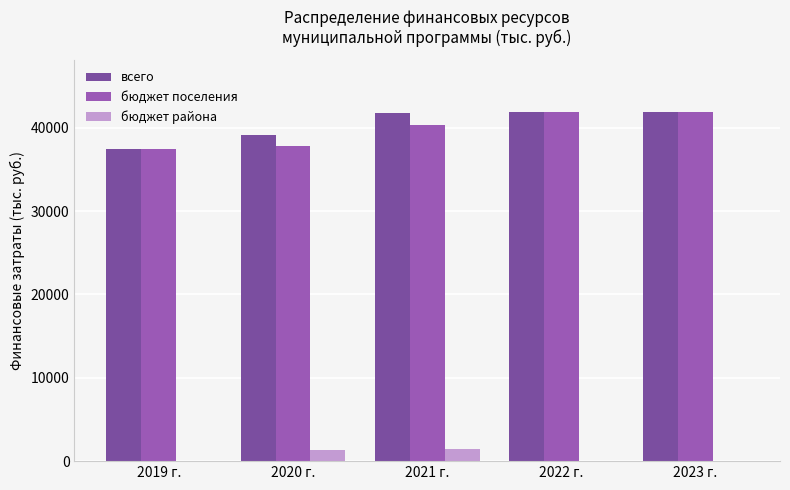

What is the difference between the бюджет района values at 2019 г. and 2020 г.?

1301.6